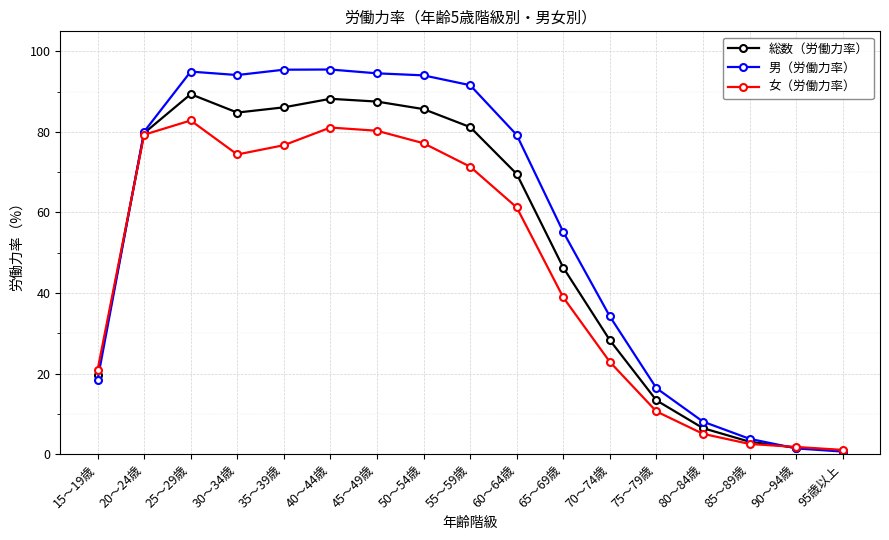

The 女（労働力率） series shows 61.3 at 60～64歳. True or false?

True